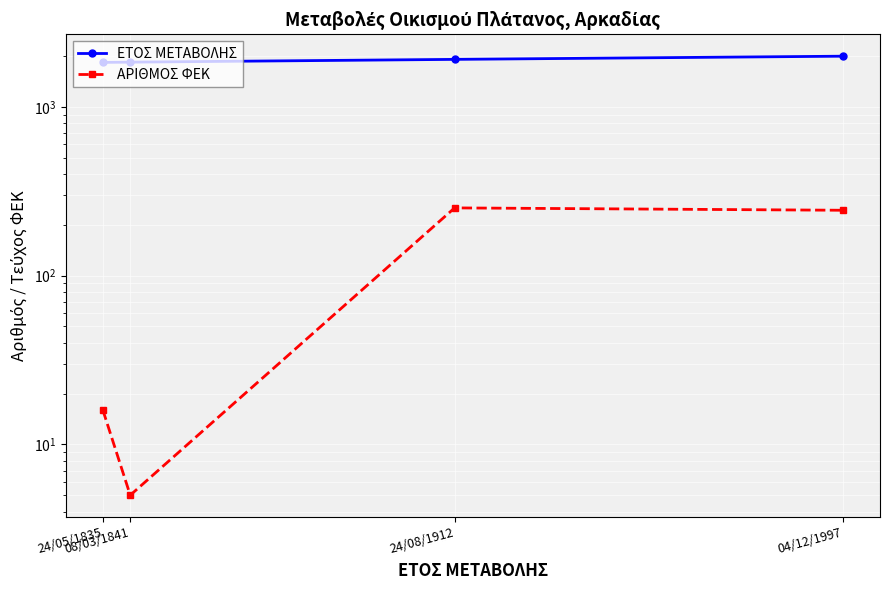

Reading left to right, what are all the values shown in this chart?

ΕΤΟΣ ΜΕΤΑΒΟΛΗΣ: 1835	1841	1912	1997
ΑΡΙΘΜΟΣ ΦΕΚ: 16	5	252	244